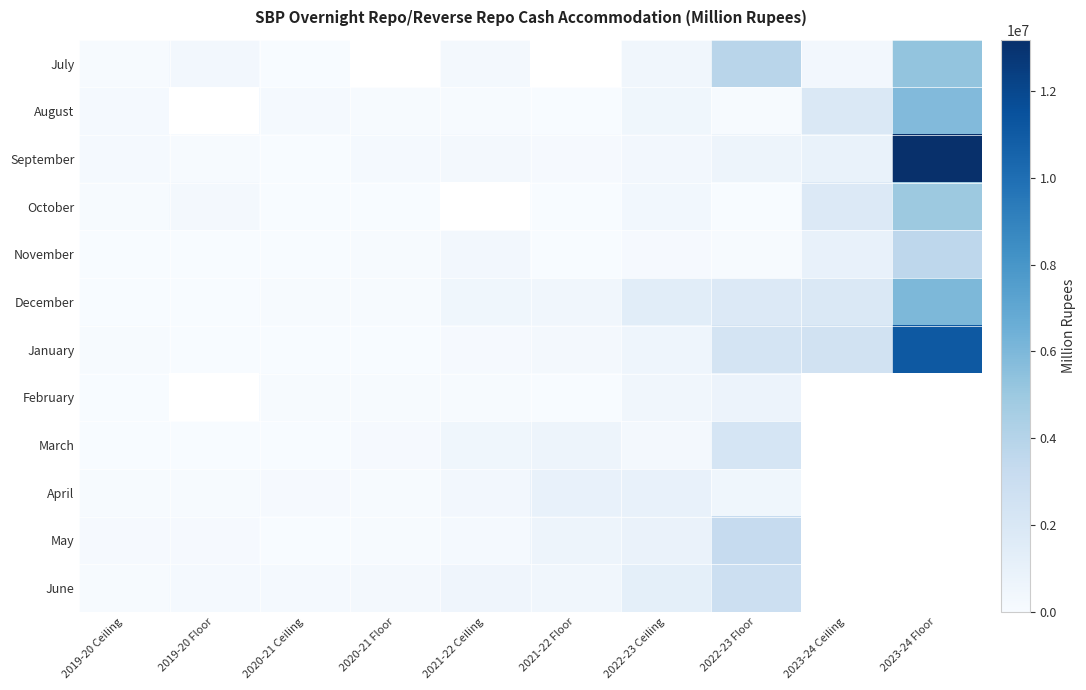

Which series has the widest spread of values?

September